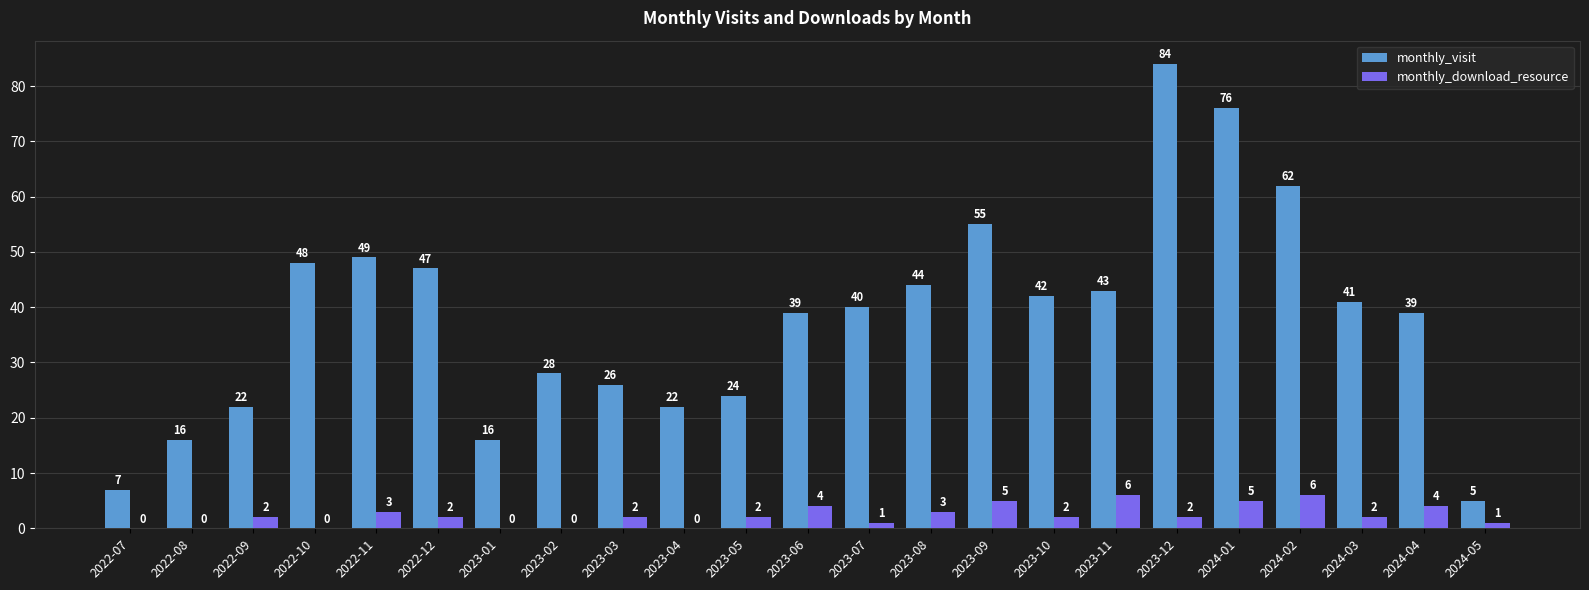

Is it true that monthly_download_resource equals -4 at 2022-08?

False